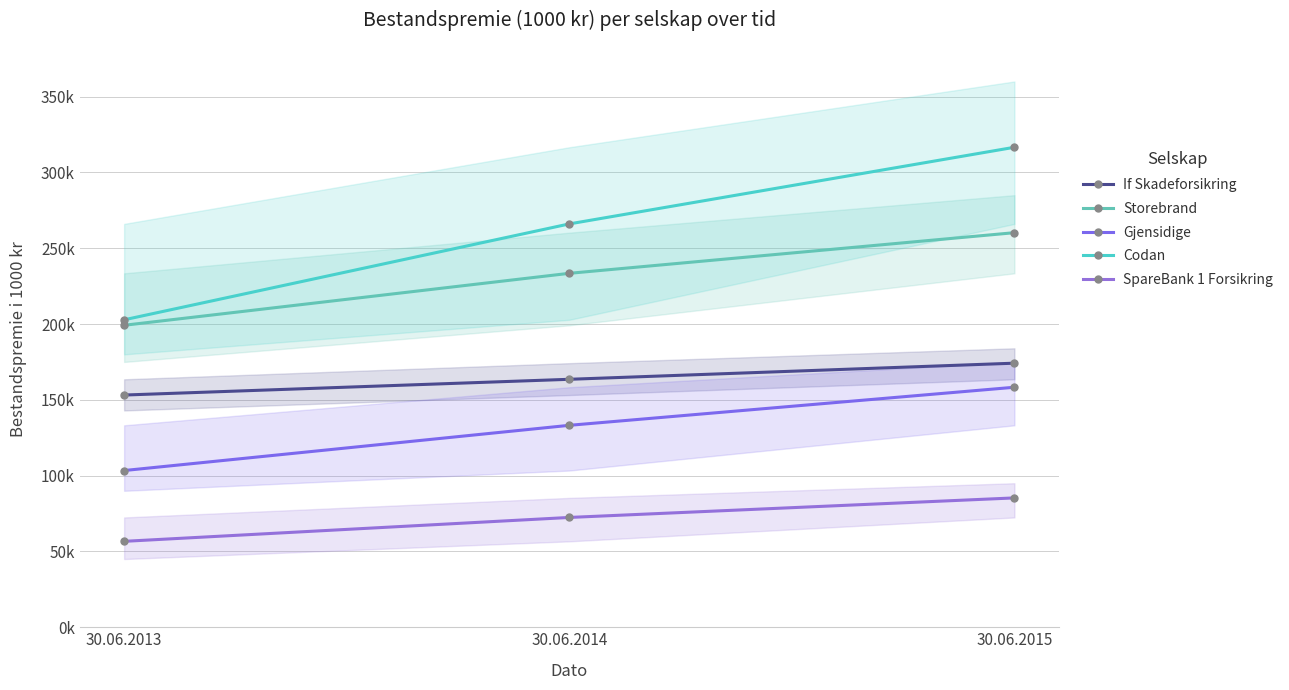

Count the Gjensidige values in the range 103369 to 158311.

3